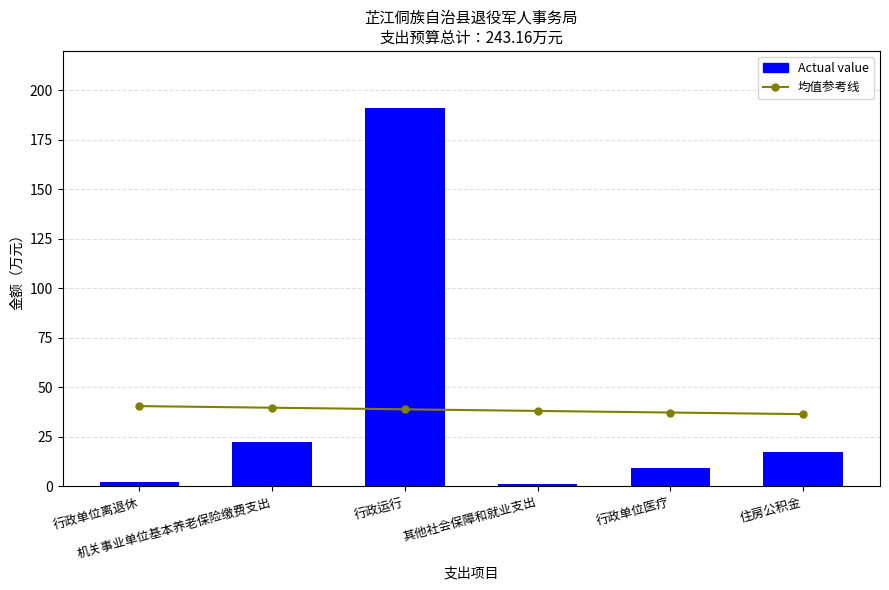

What is the label of the 5th bar from the right?

机关事业单位基本养老保险缴费支出